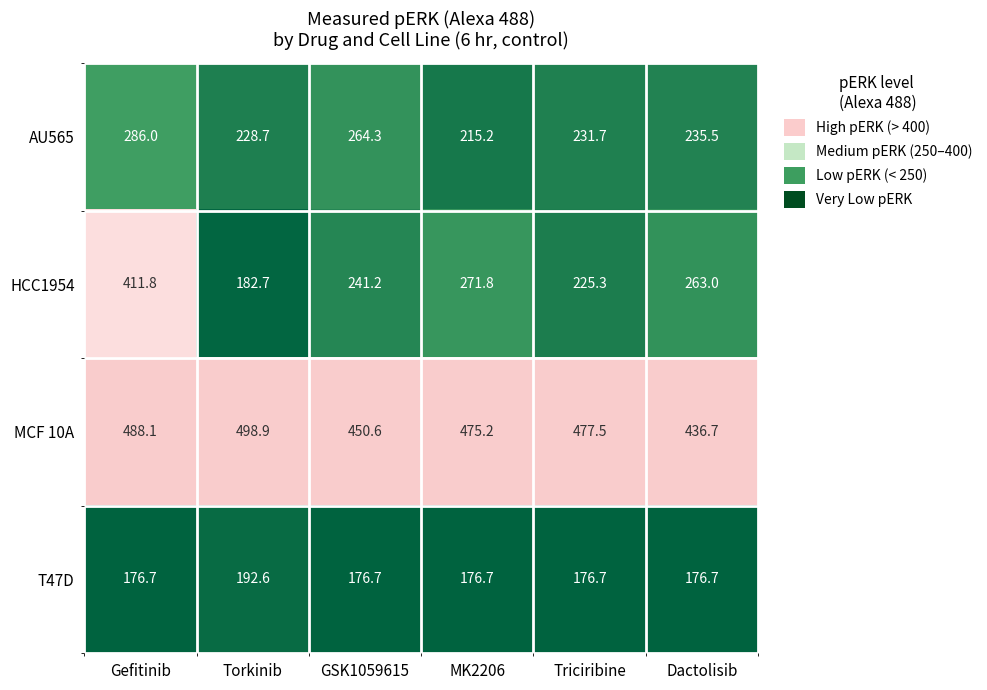

True or false: T47D has a value of 176.7 at MK2206.

True